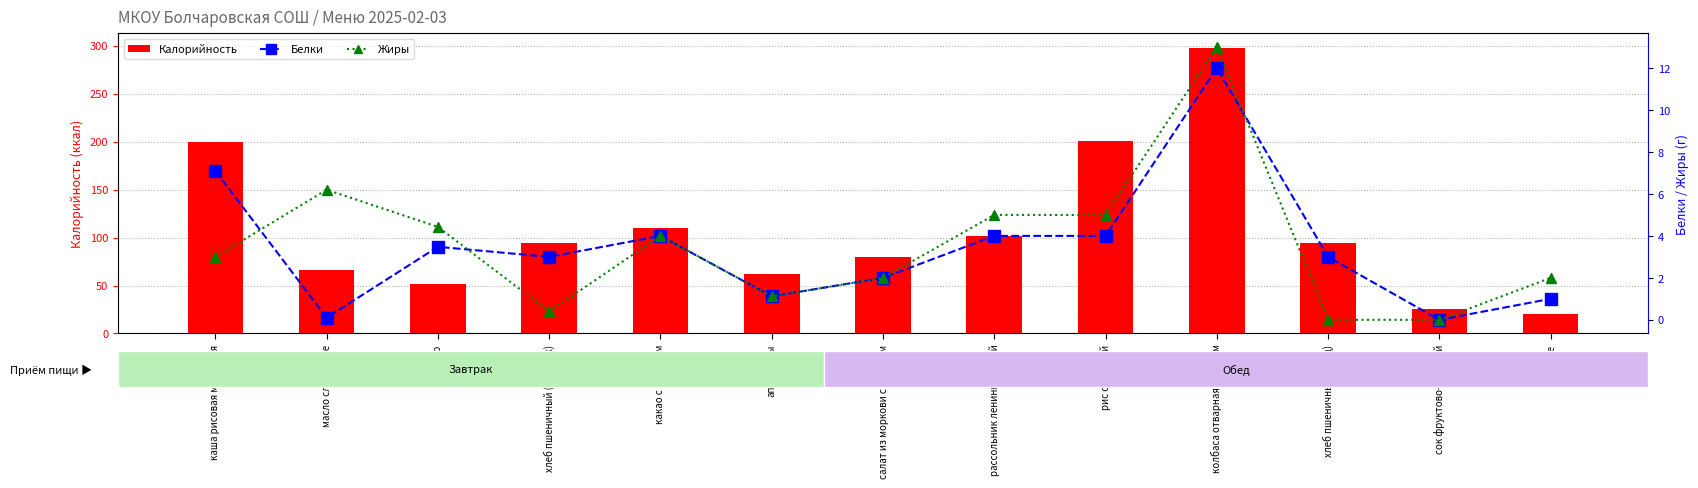

What is the difference between the maximum and minimum values in the Калорийность series?

278